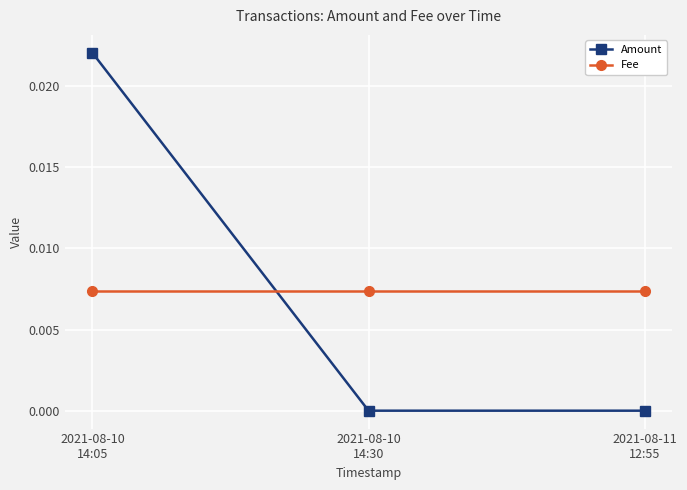

At 2021-08-10
14:30, list the series in order from smallest to largest.

Amount, Fee